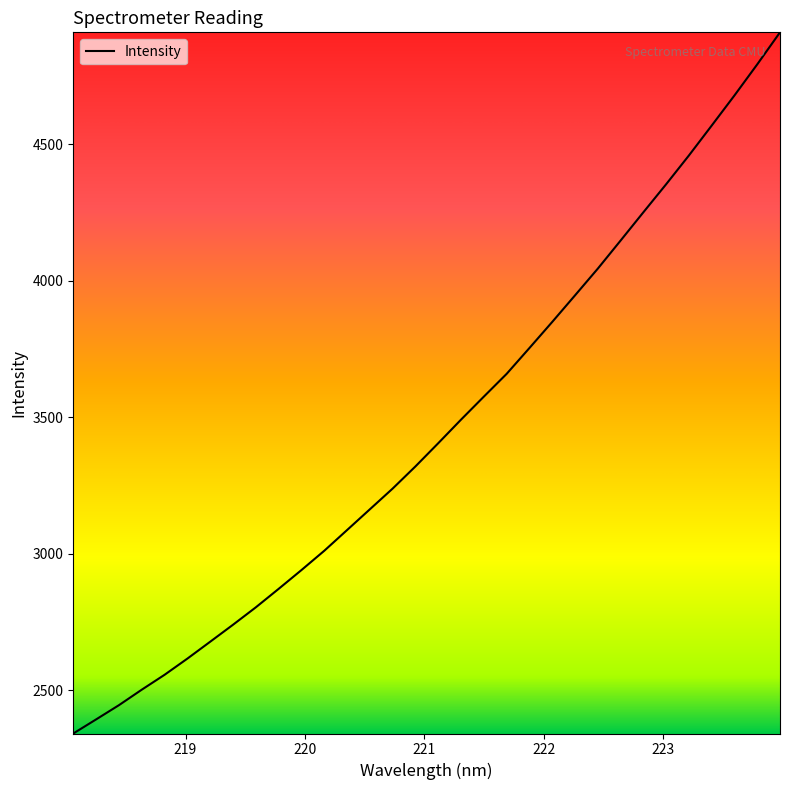

What is the maximum value shown in the chart?

4908.9